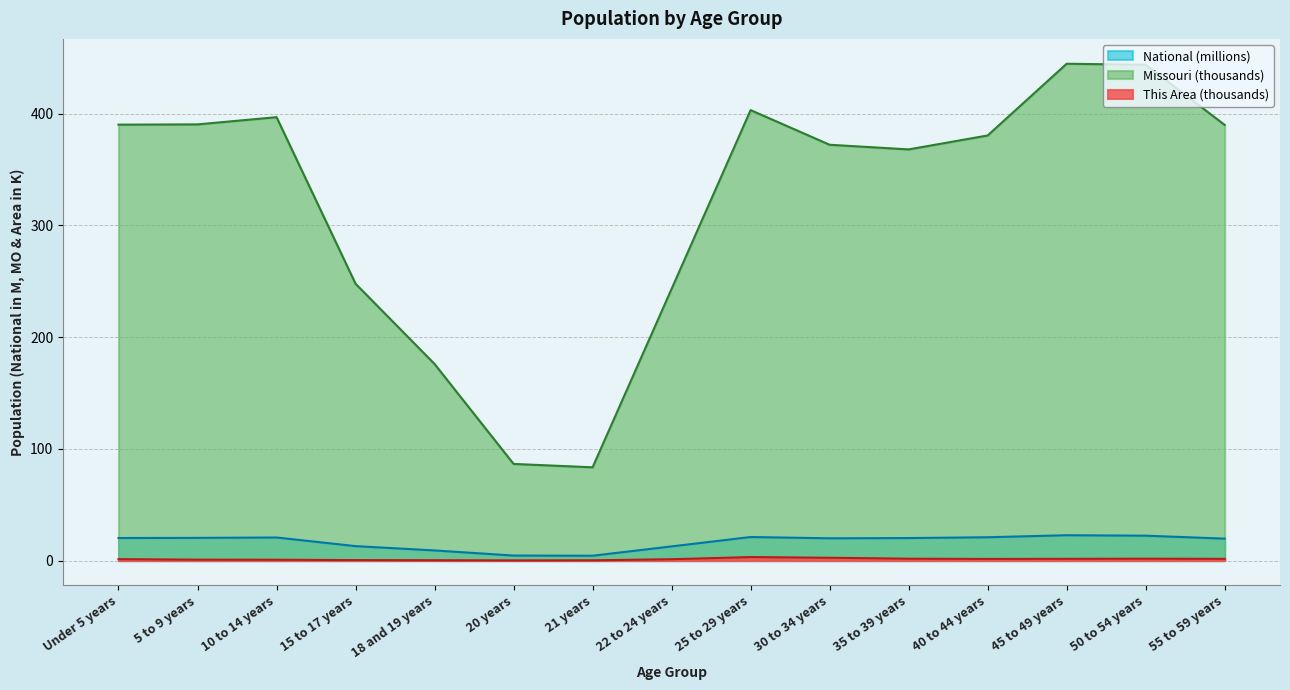

How many data points in Missouri are above 380?

8